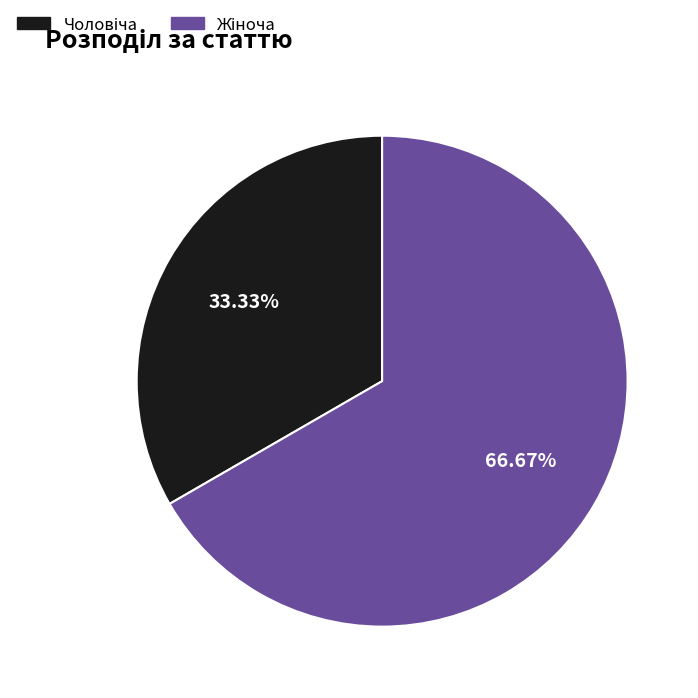

Is there a majority slice in this chart?

Yes